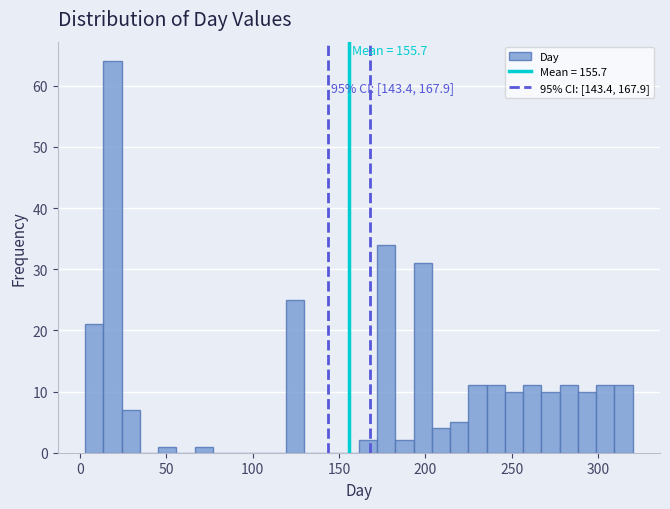

Around what value on the x-axis is the tallest bar? Give the approximate position of its centre, as read against the axis.

20